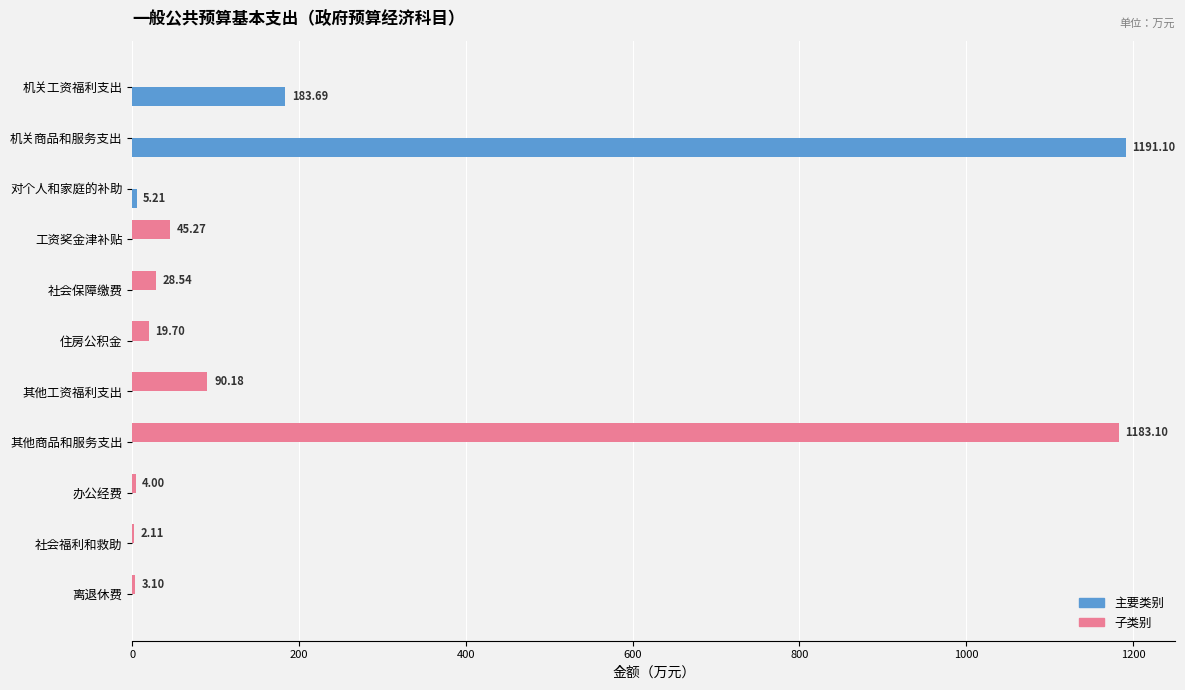

Between 社会保障缴费 and 社会福利和救助, which series saw the biggest shift?

子类别